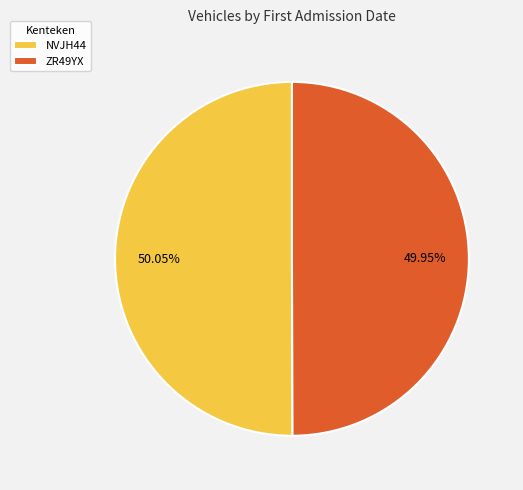

Approximately how many times larger is the value at ZR49YX compared to NVJH44?

1.0